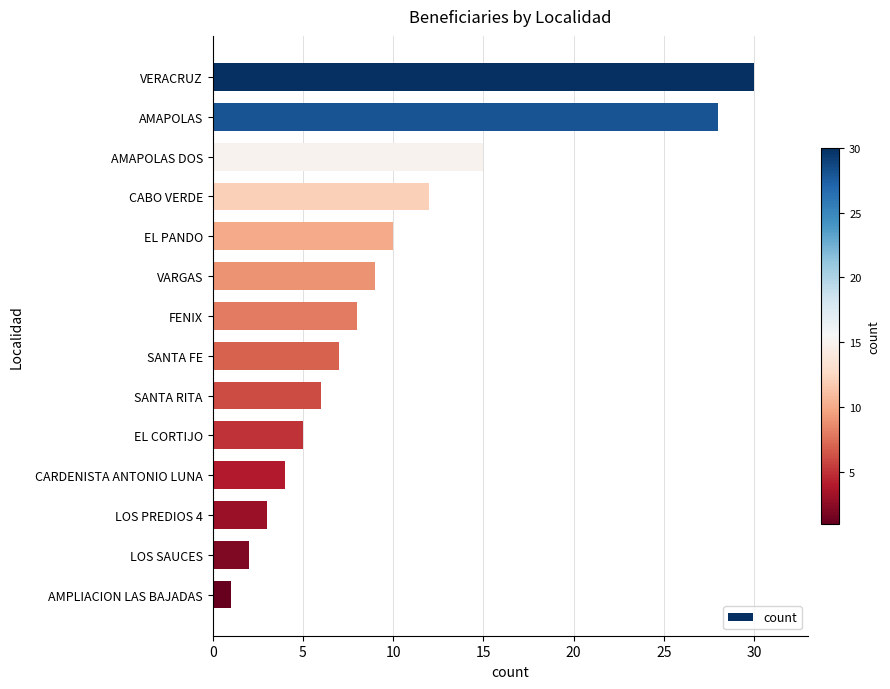

What is the change in value from AMAPOLAS to CABO VERDE?

-16